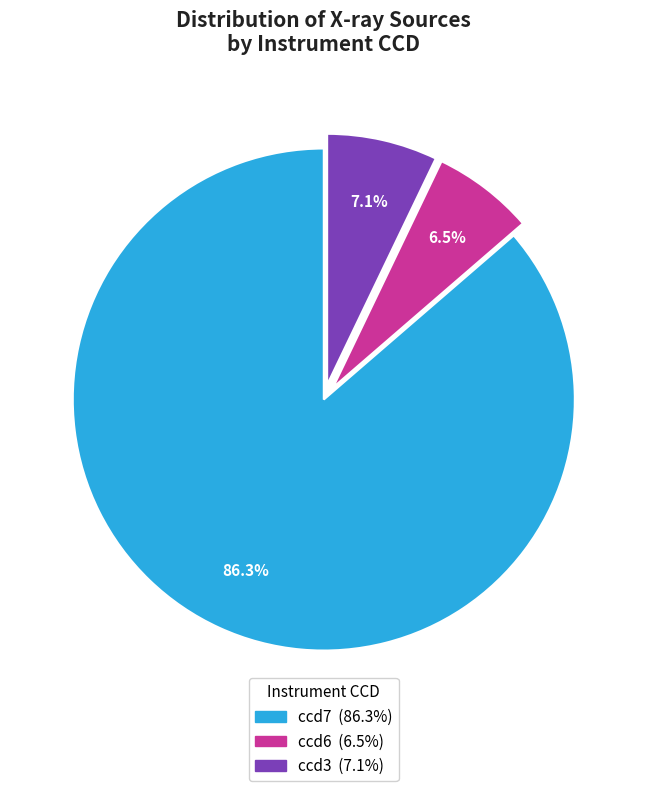

Is there a majority slice in this chart?

Yes